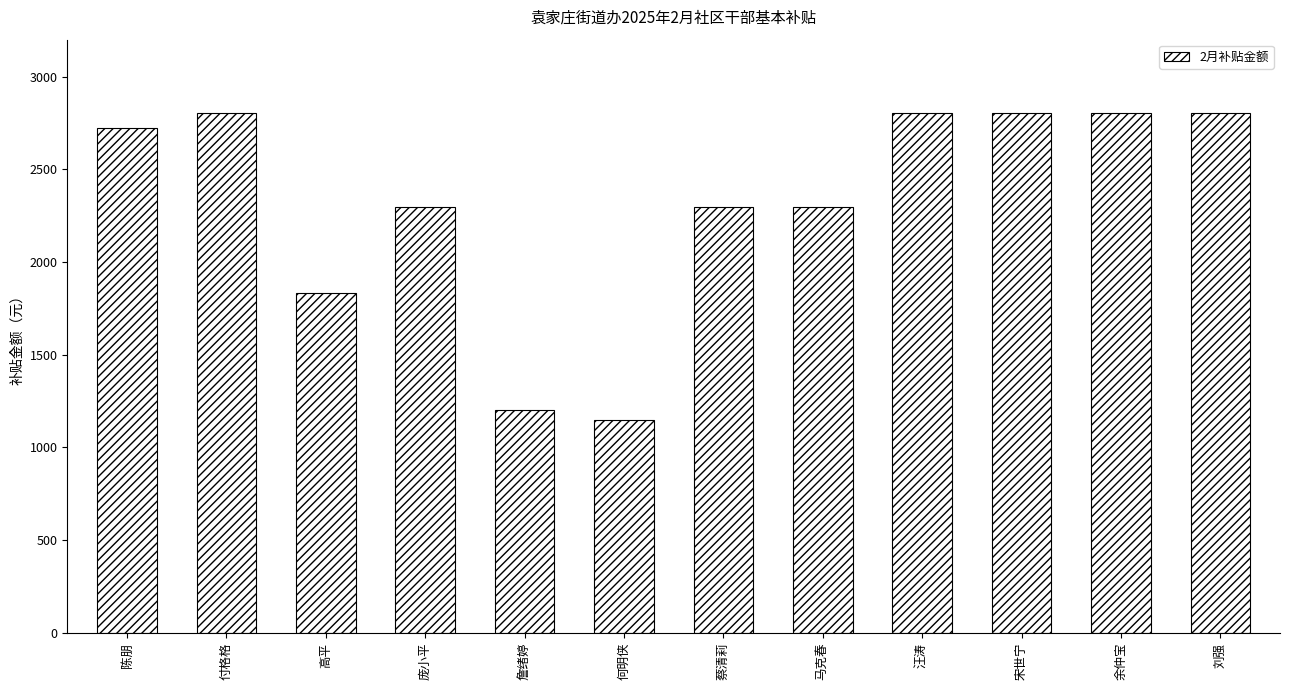

How many categories are shown in the chart?

12